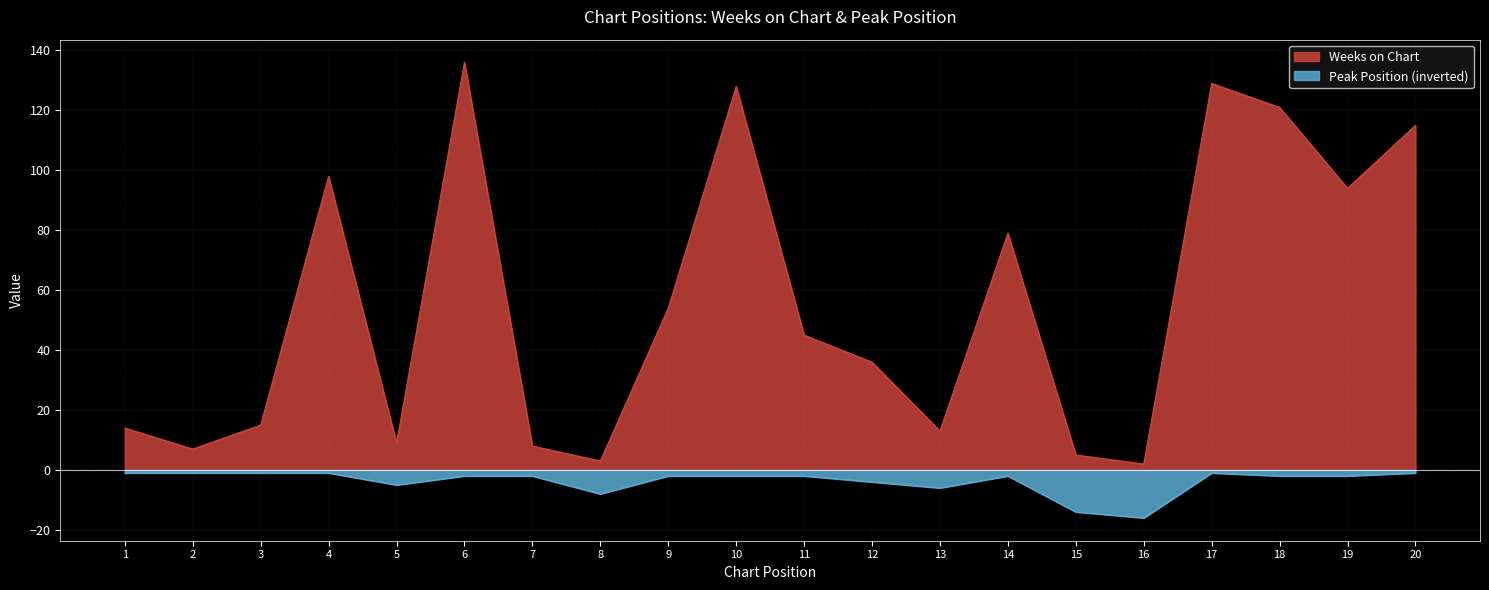

How many values in the Peak Position series exceed -2?

6